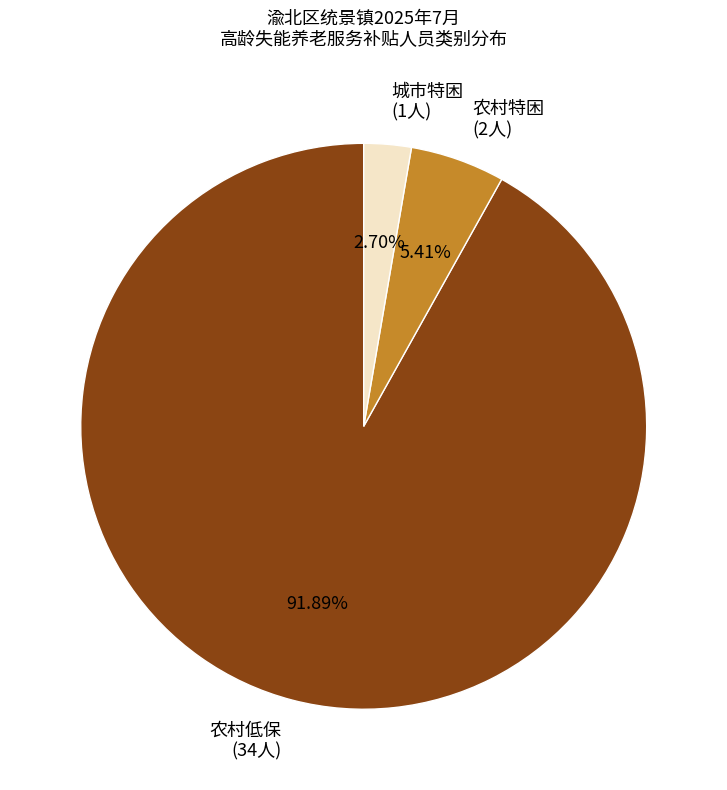

Rank the categories by value from highest to lowest.

农村低保, 农村特困, 城市特困